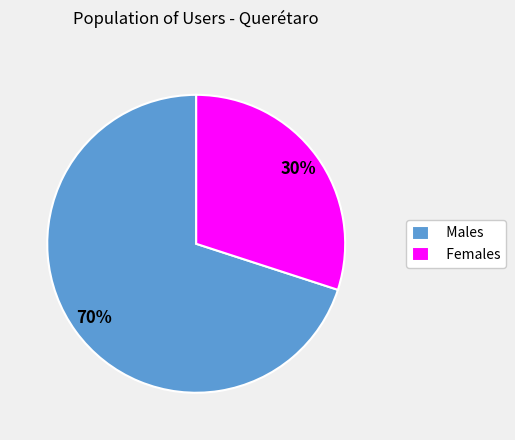

To the nearest percent, what is the combined percentage of Females and Males?

100%